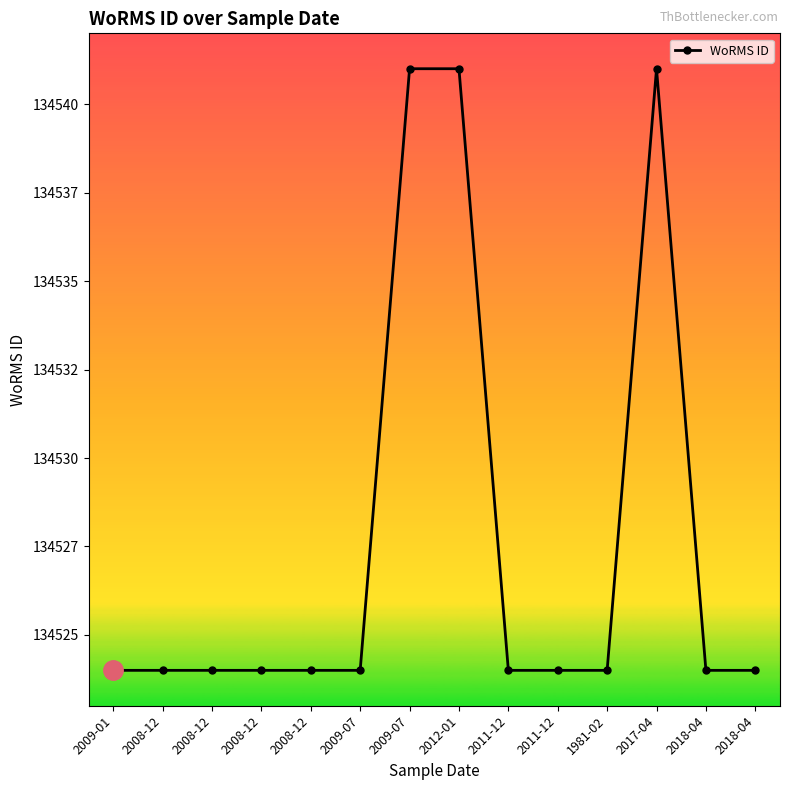

Reading left to right, list all the values displayed in this chart.

2009-01=134524	2008-12=134524	2008-12=134524	2008-12=134524	2008-12=134524	2009-07=134524	2009-07=134541	2012-01=134541	2011-12=134524	2011-12=134524	1981-02=134524	2017-04=134541	2018-04=134524	2018-04=134524